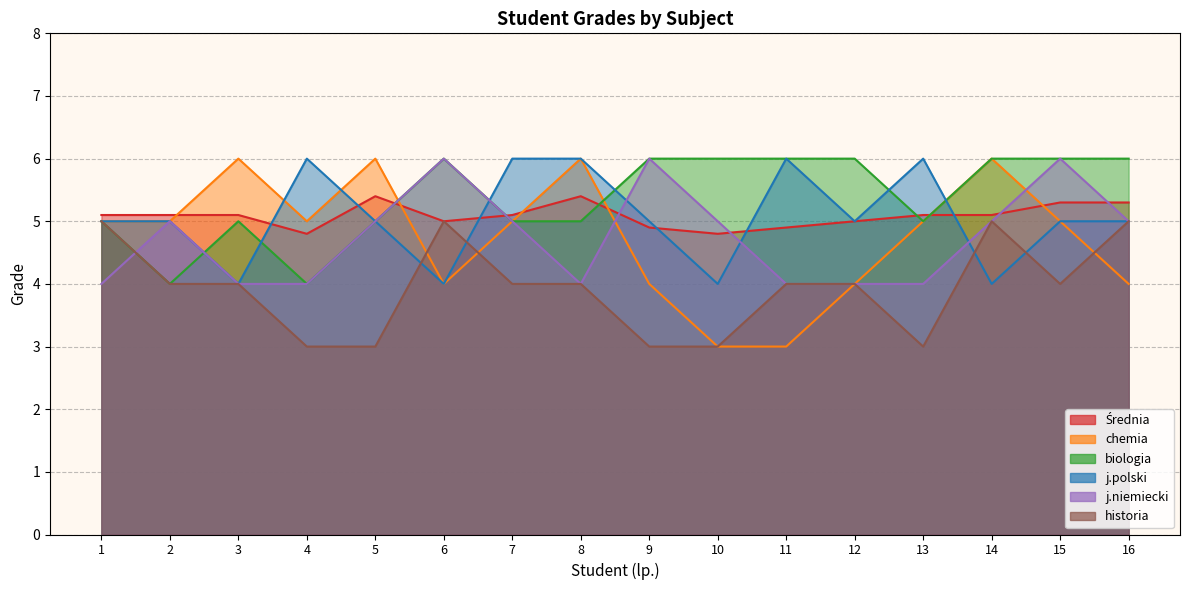

Reading right to left, extract all data points from this chart.

Średnia: 5.3	5.3	5.1	5.1	5.0	4.9	4.8	4.9	5.4	5.1	5.0	5.4	4.8	5.1	5.1	5.1
chemia: 4.0	5.0	6.0	5.0	4.0	3.0	3.0	4.0	6.0	5.0	4.0	6.0	5.0	6.0	5.0	5.0
biologia: 6.0	6.0	6.0	5.0	6.0	6.0	6.0	6.0	5.0	5.0	6.0	5.0	4.0	5.0	4.0	5.0
j.polski: 5.0	5.0	4.0	6.0	5.0	6.0	4.0	5.0	6.0	6.0	4.0	5.0	6.0	4.0	5.0	5.0
j.niemiecki: 5.0	6.0	5.0	4.0	4.0	4.0	5.0	6.0	4.0	5.0	6.0	5.0	4.0	4.0	5.0	4.0
historia: 5.0	4.0	5.0	3.0	4.0	4.0	3.0	3.0	4.0	4.0	5.0	3.0	3.0	4.0	4.0	5.0